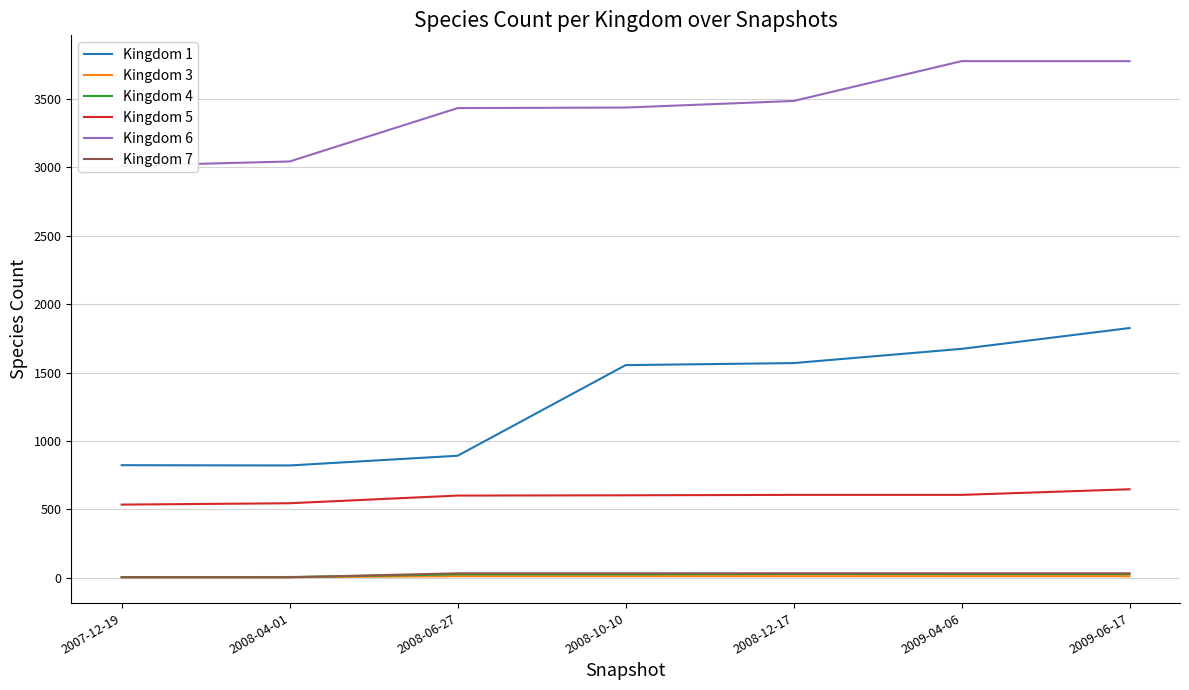

What is the difference between the highest and lowest values at 2007-12-19?

3006